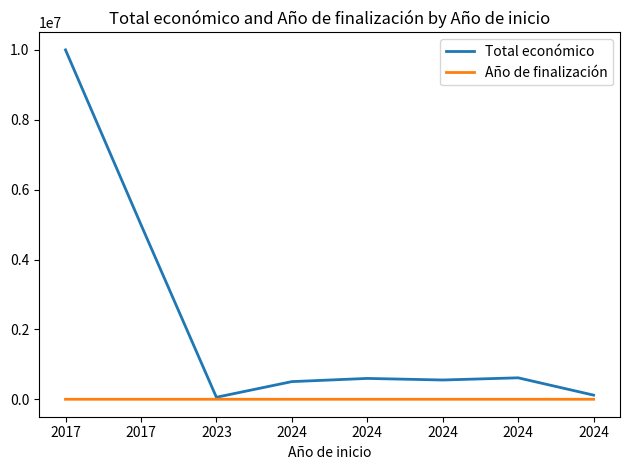

Reading right to left, what are all the values shown in this chart?

Total económico: 120000	615375	553196	598139	506703	59106	4999927	9999140
Año de finalización: 2027	2027	2027	2026	2027	2037	2021	2023